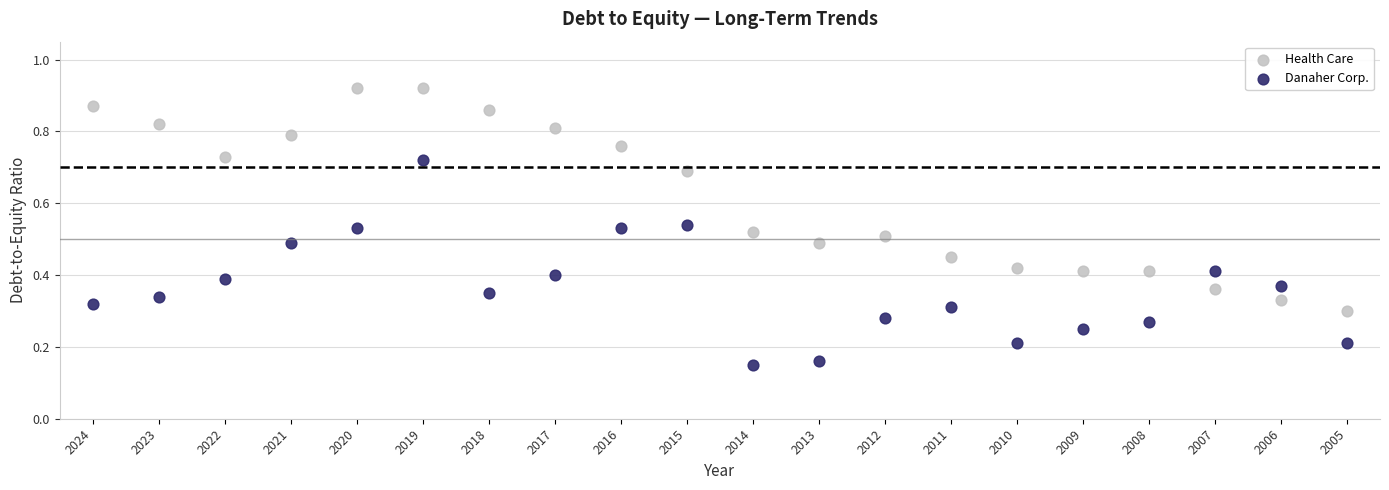

Which series contains the highest Y value?

Health Care